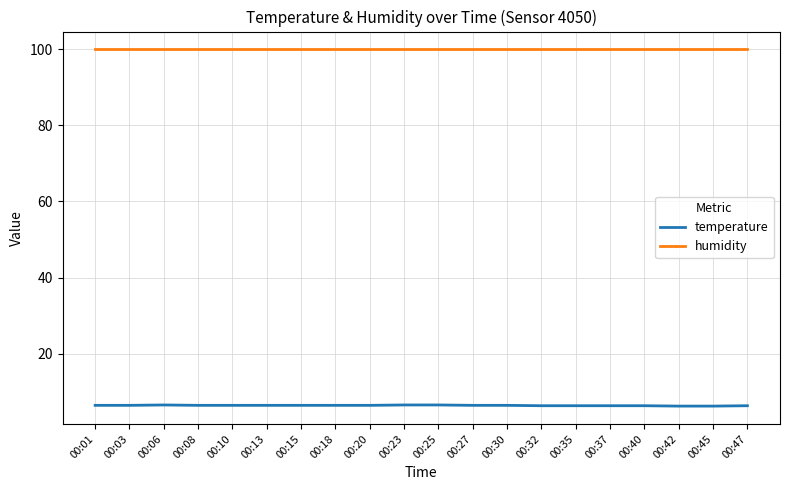

What is the minimum value shown in the chart?

6.3